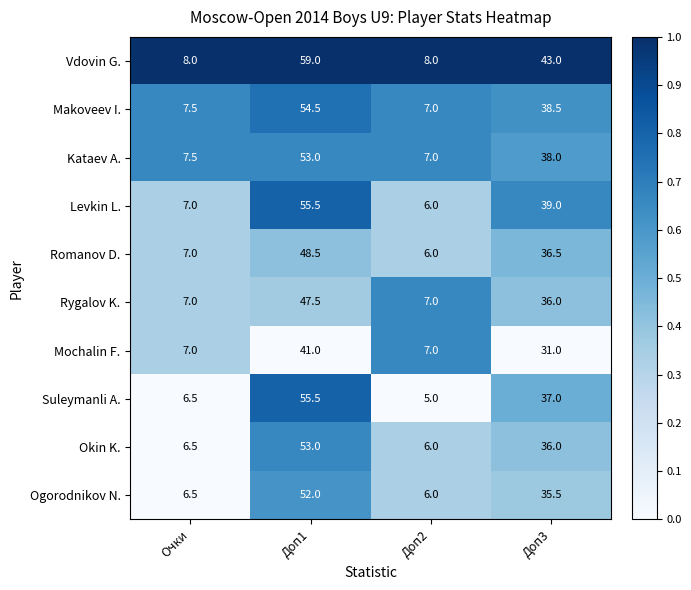

At how many categories does at least one series exceed 6?

4